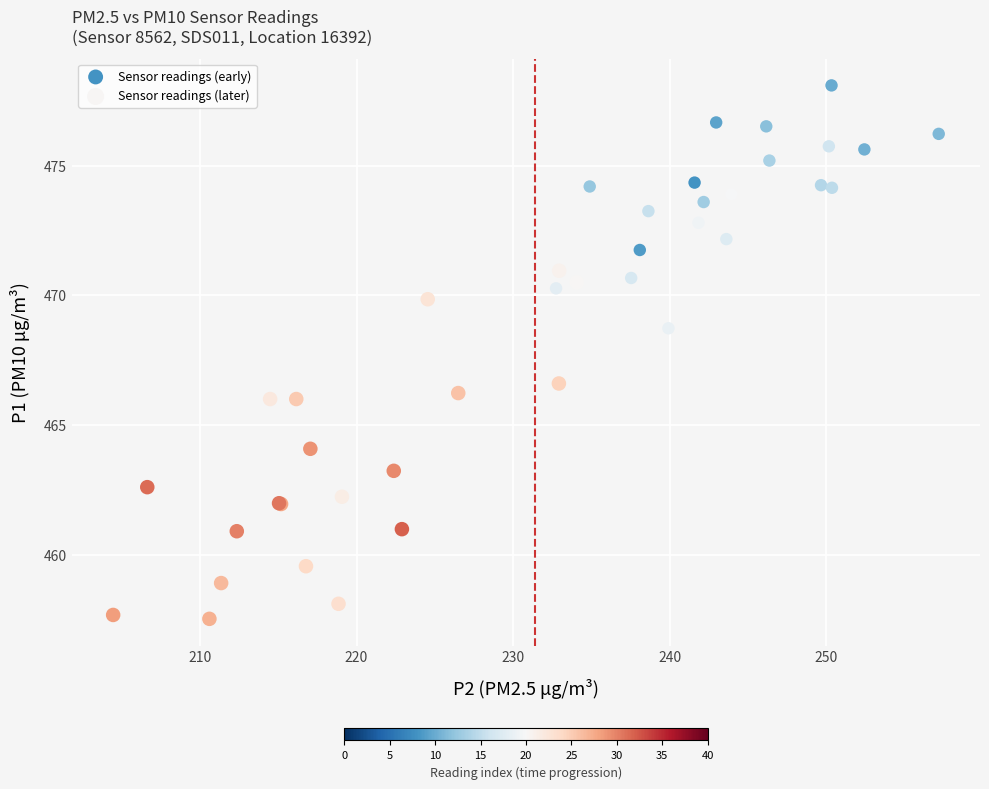

Which series contains the highest Y value?

Sensor readings (early)